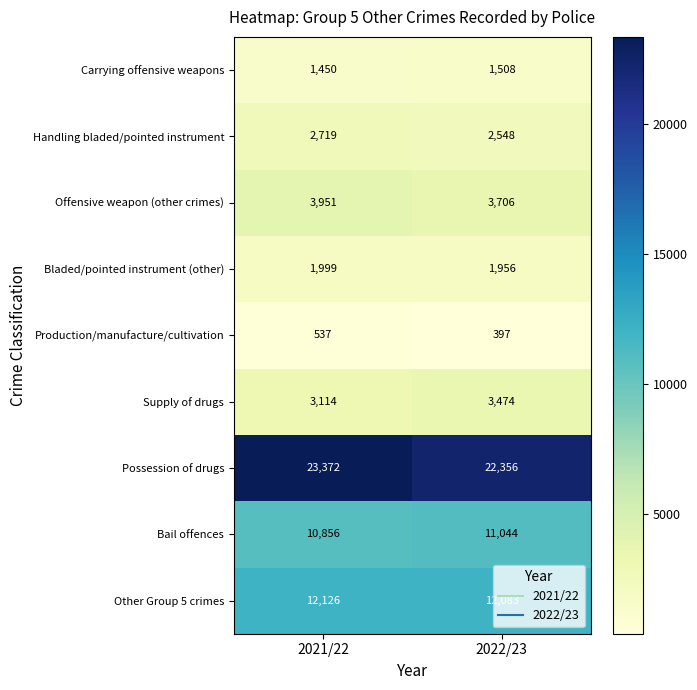

What is the difference between the maximum and minimum values in the Bail offences series?

188